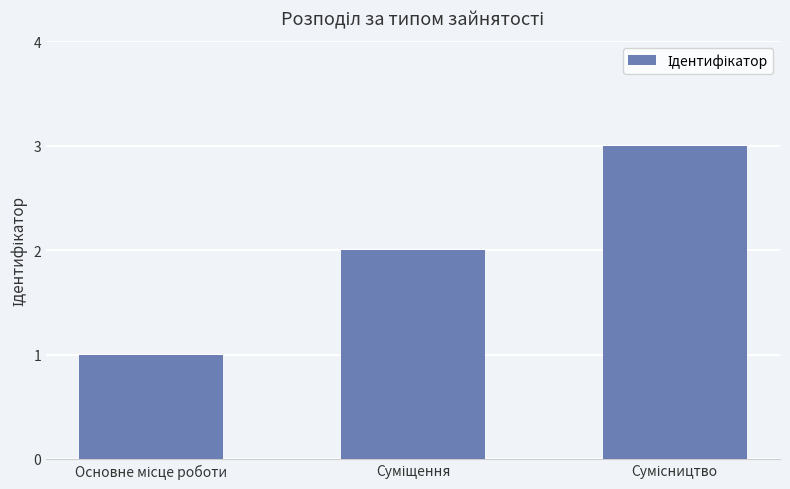

How many bars are there in total?

3